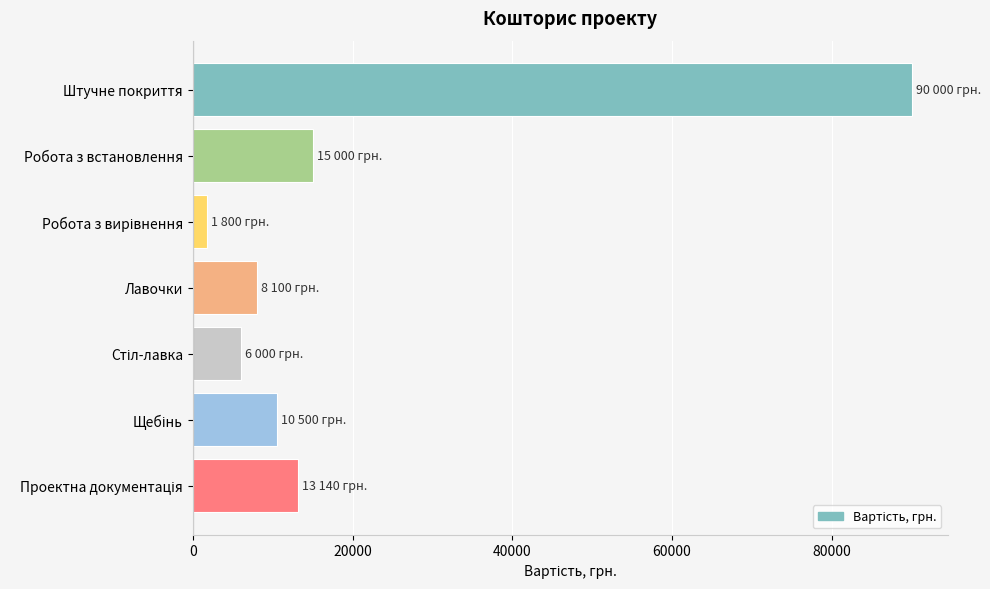

The value at Лавочки is 8100. True or false?

True